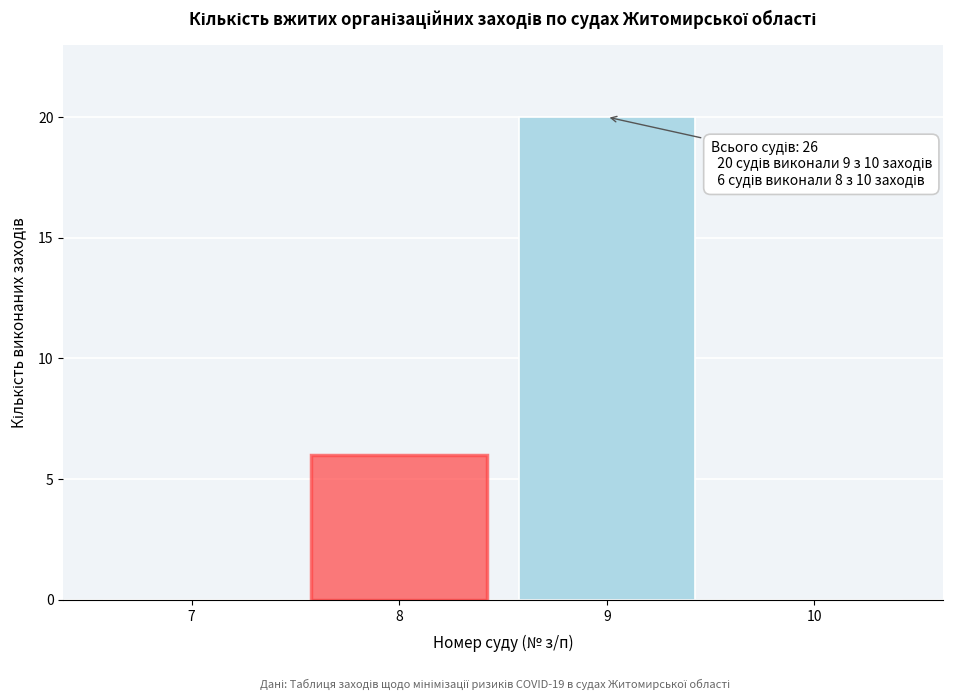

Reading left to right, what are all the values shown in this chart?

7=0	8=6	9=20	10=0